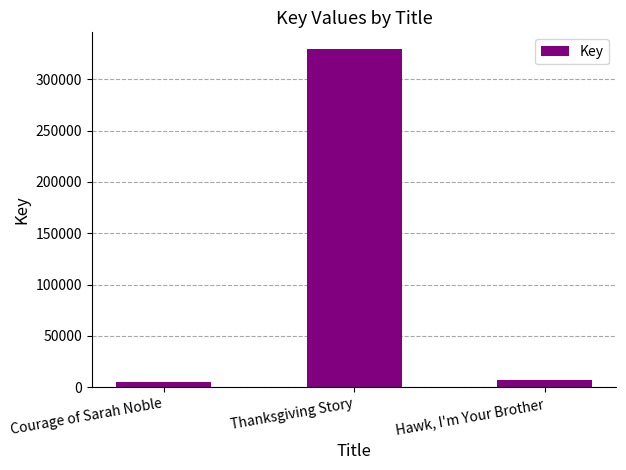

Which has a higher value, Thanksgiving Story or Hawk, I'm Your Brother?

Thanksgiving Story